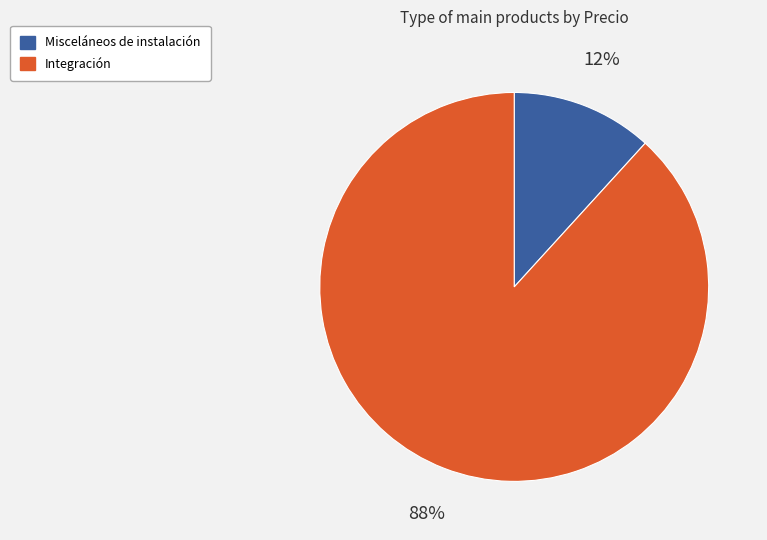

To the nearest percent, what portion does Misceláneos de instalación represent?

12%